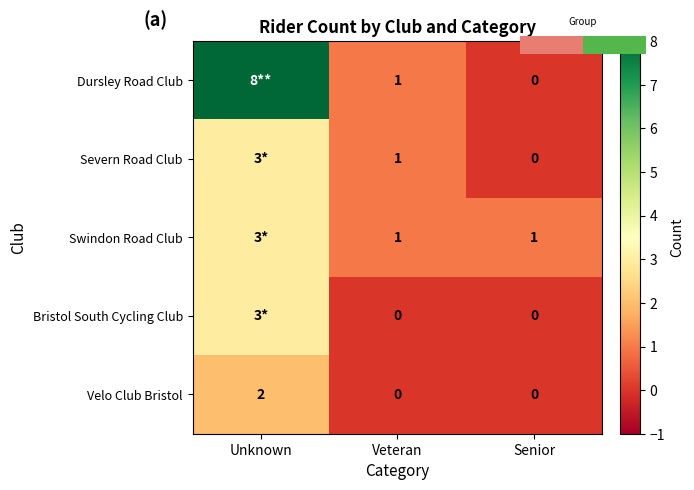

Count the Swindon Road Club values in the range 1 to 3.

3